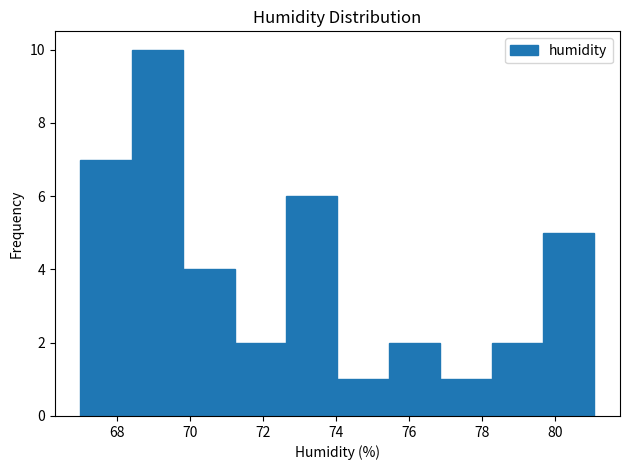

Which range on the x-axis has the tallest bar?

68.4 to 69.8